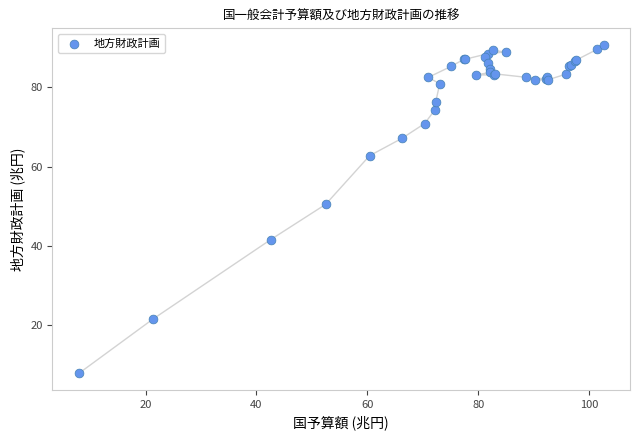

What Y value in the scatter plot is closest to 49?

50.5